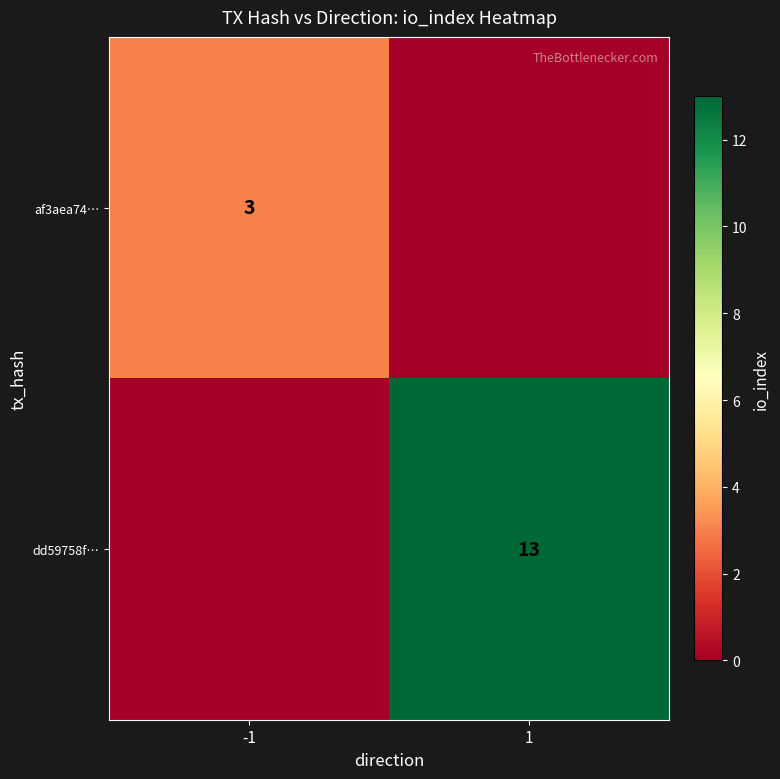

Is it true that af3aea74… equals 5 at -1?

False